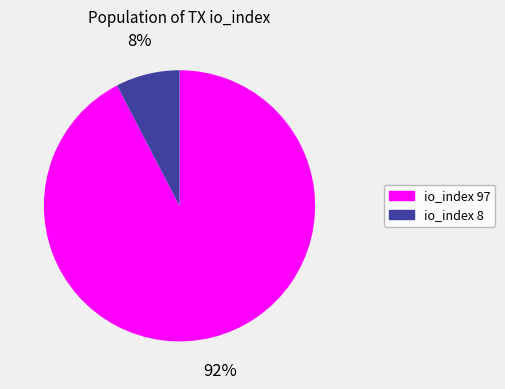

Does any single category account for the majority?

Yes